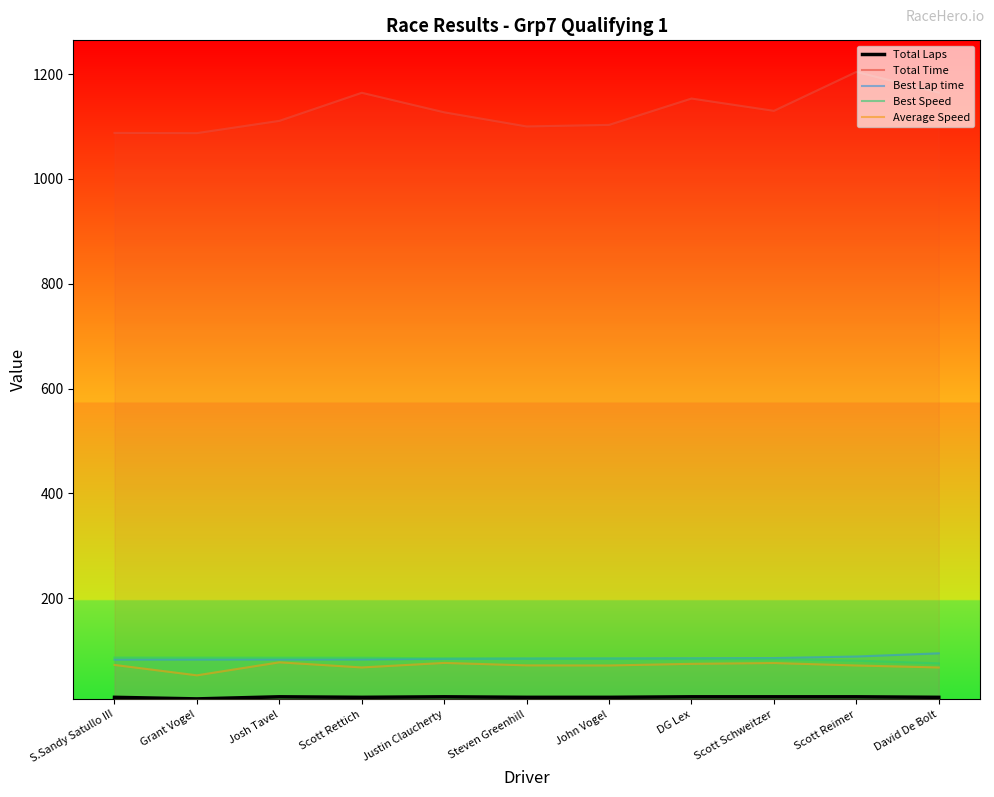

Does the chart have visible grid lines?

No